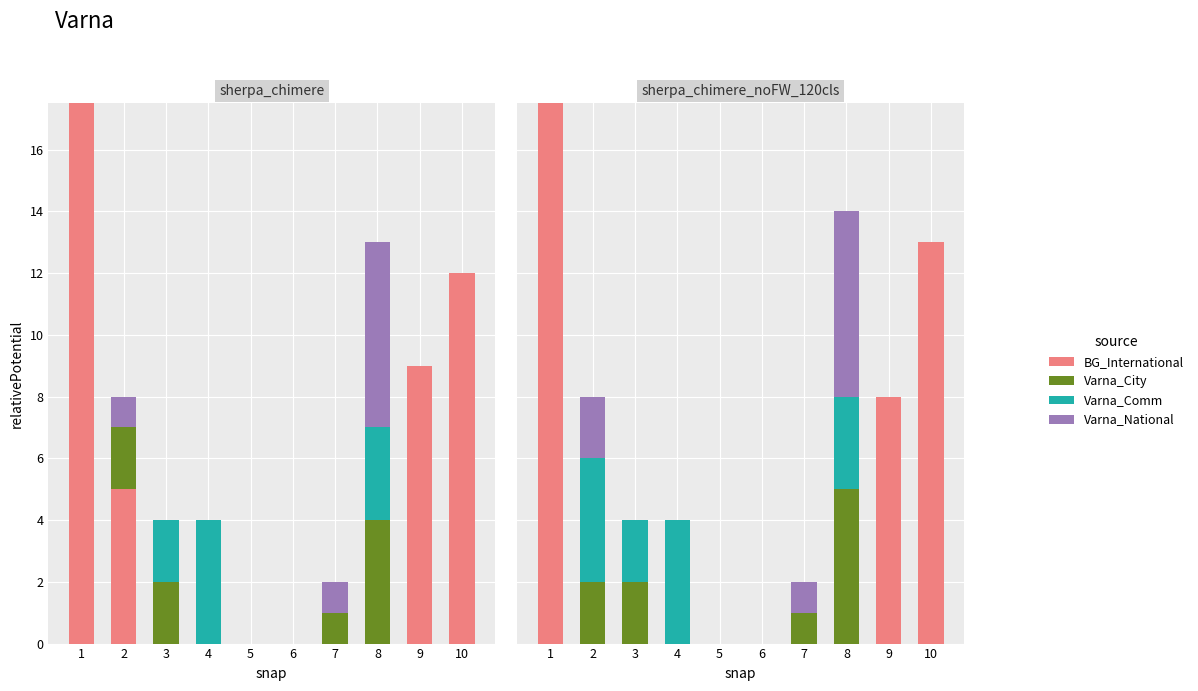

True or false: Varna_Comm has a value of 0 at 10.

True